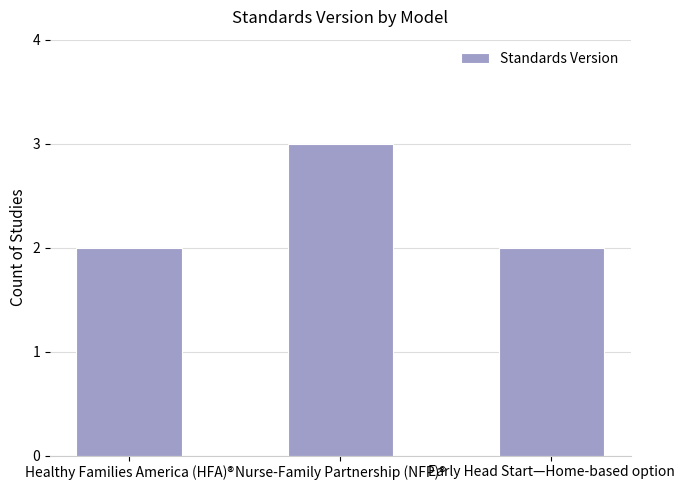

Reading left to right, transcribe all the data shown in this chart.

Healthy Families America (HFA)®=2	Nurse-Family Partnership (NFP)®=3	Early Head Start—Home-based option=2